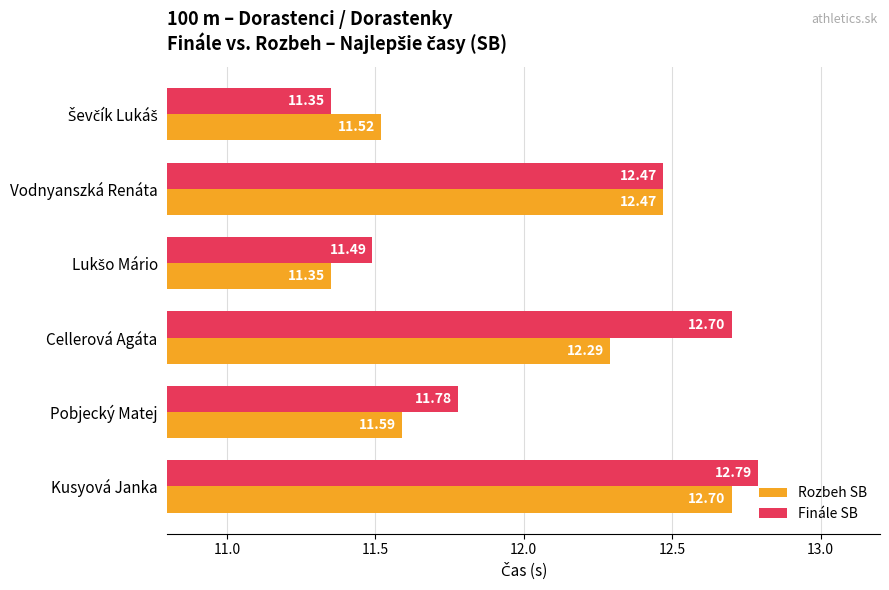

List the series in order of their peak value, highest first.

Finále SB, Rozbeh SB